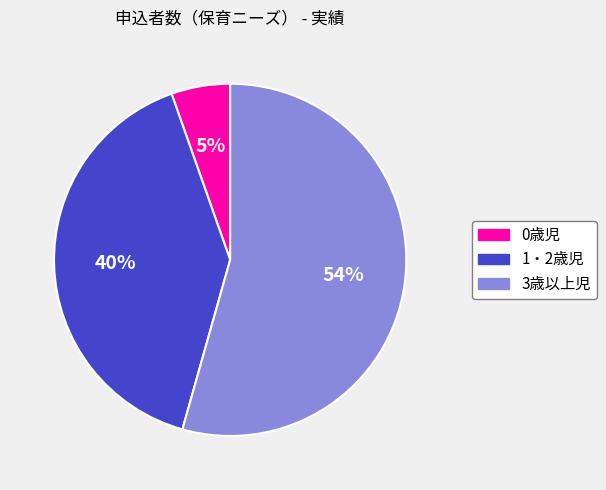

To the nearest percent, what portion does 0歳児 represent?

5%